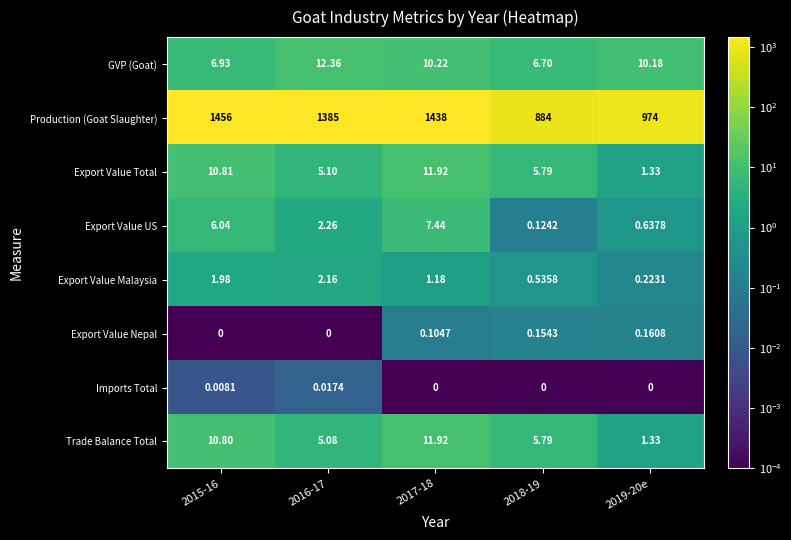

Which series has the largest total across all categories?

Production (Goat Slaughter)